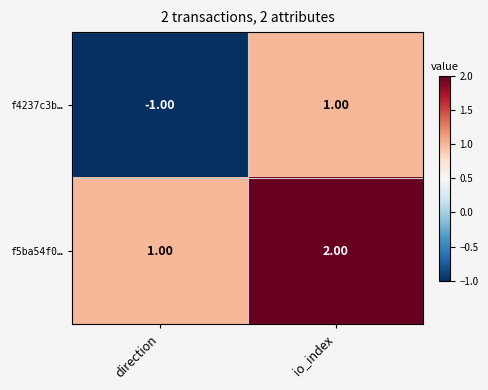

Which series has the largest total across all categories?

f5ba54f0…